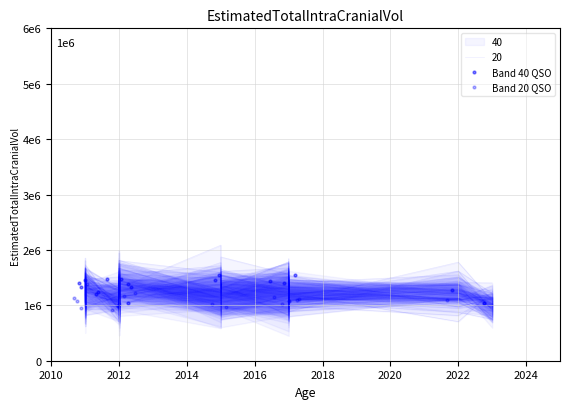

Is the value of Band 40 QSO at 2022 greater than the value of Band 20 QSO at 2018?

Yes